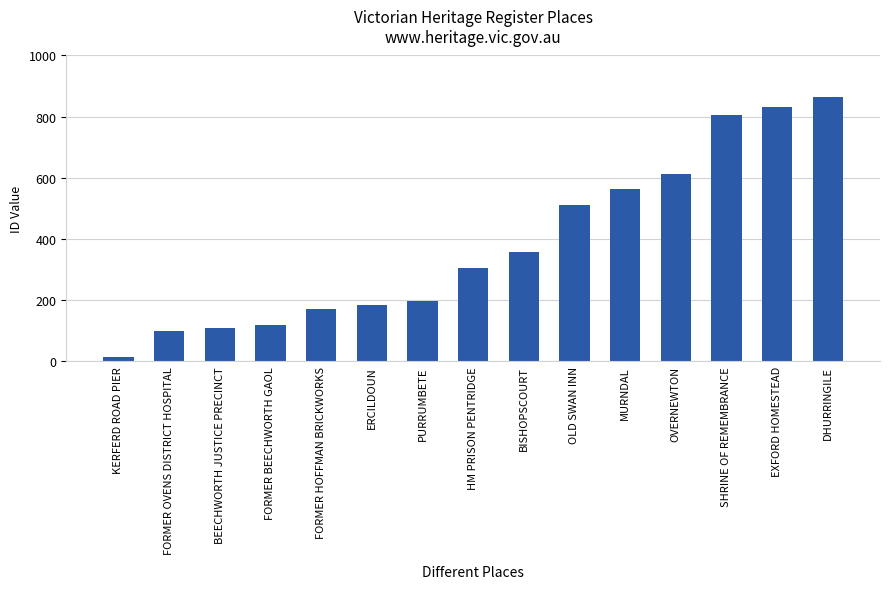

What is the maximum value shown in the chart?

863